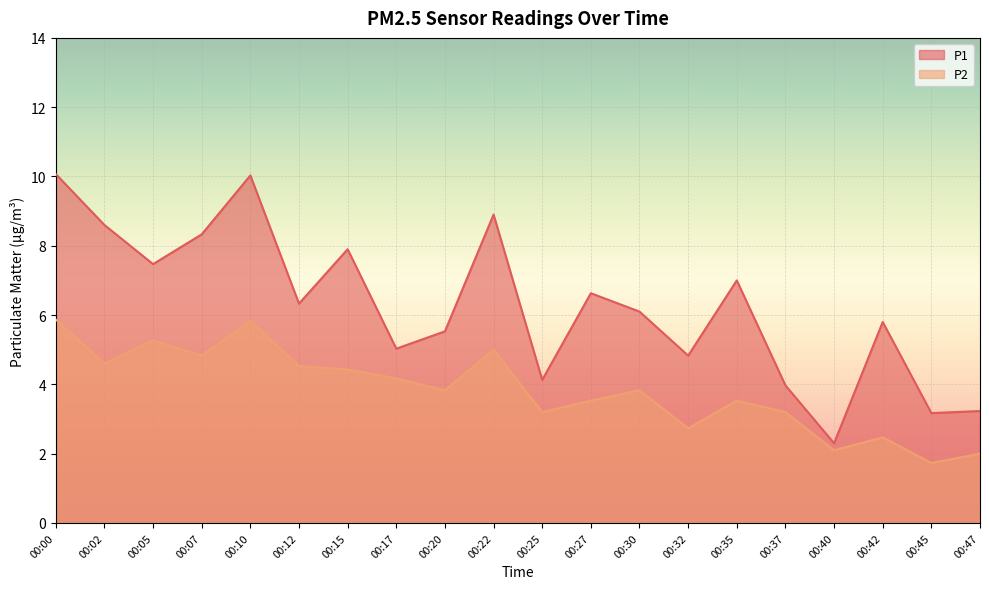

Reading left to right, transcribe all the data shown in this chart.

P1: 10.1	8.6	7.5	8.3	10.0	6.3	7.9	5.0	5.5	8.9	4.1	6.6	6.1	4.8	7.0	4.0	2.3	5.8	3.2	3.2
P2: 5.9	4.6	5.3	4.8	5.8	4.5	4.4	4.2	3.8	5.0	3.2	3.5	3.8	2.7	3.5	3.2	2.1	2.5	1.7	2.0